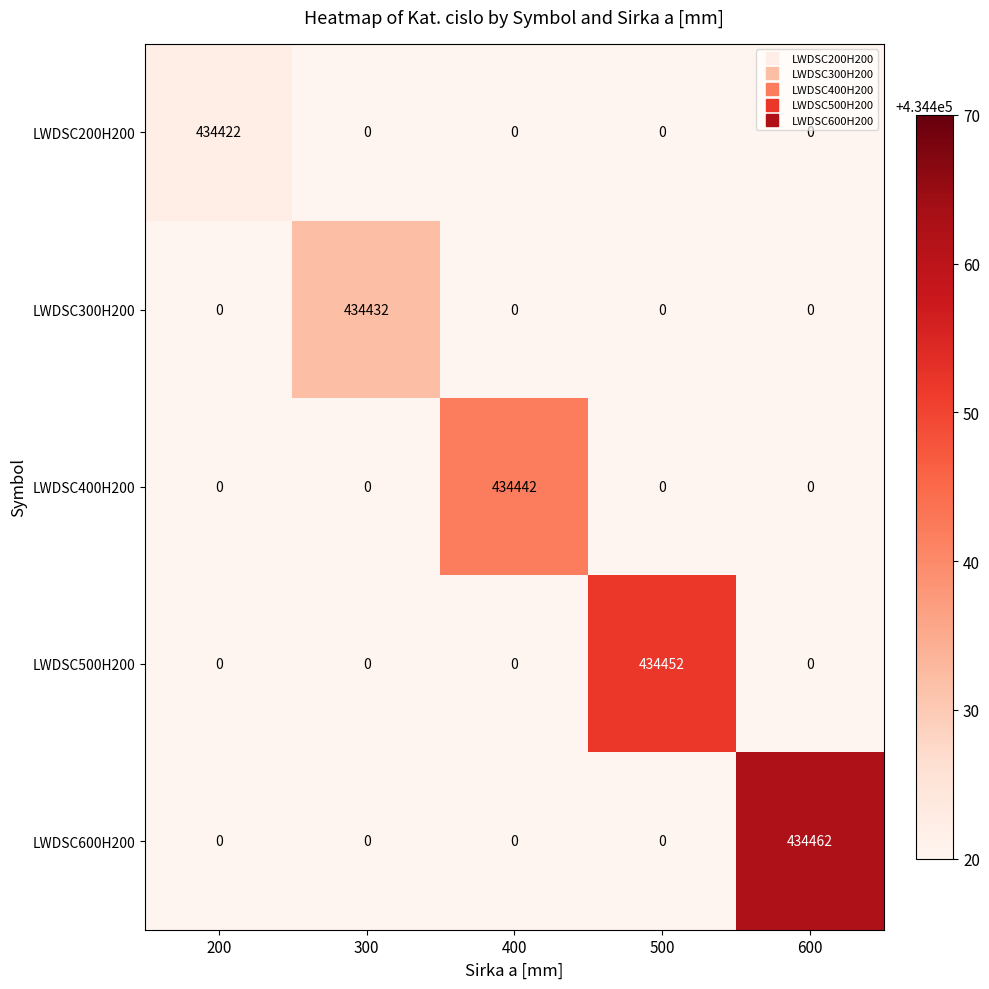

What is the spread (max minus min) of values at 400?

434442